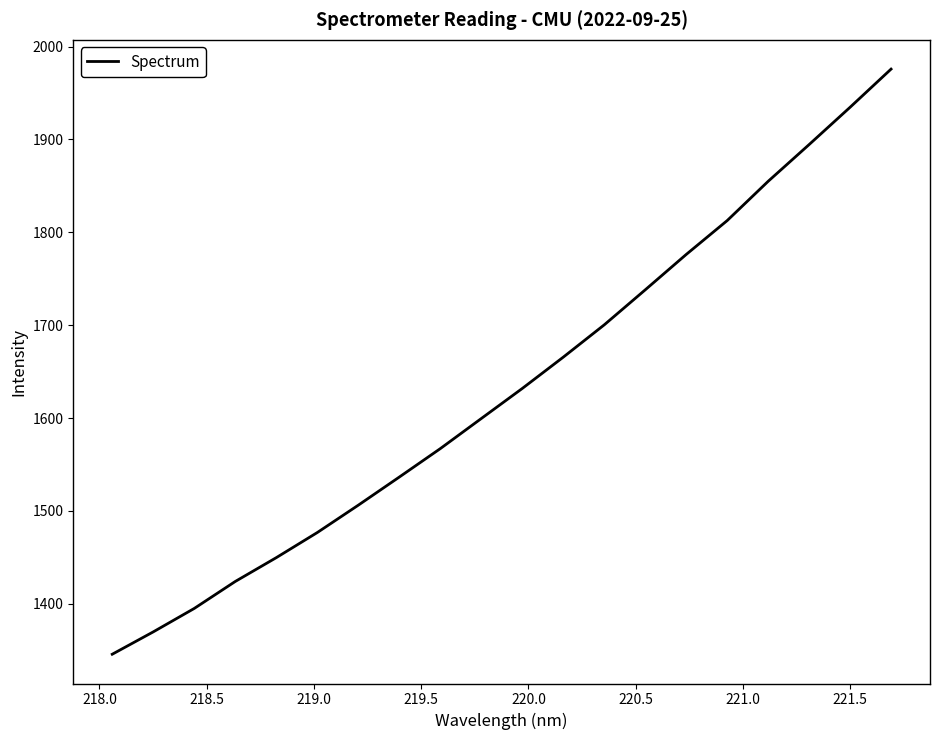

What is the smallest value displayed?

1345.7